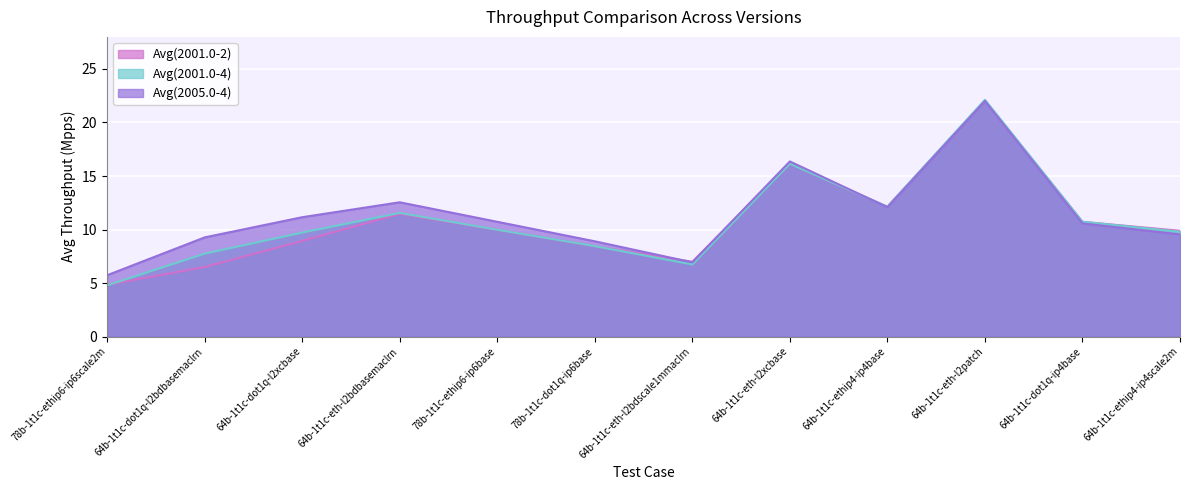

At which label is Avg(2005.0-4) closest to 13?

64b-1t1c-eth-l2bdbasemaclrn